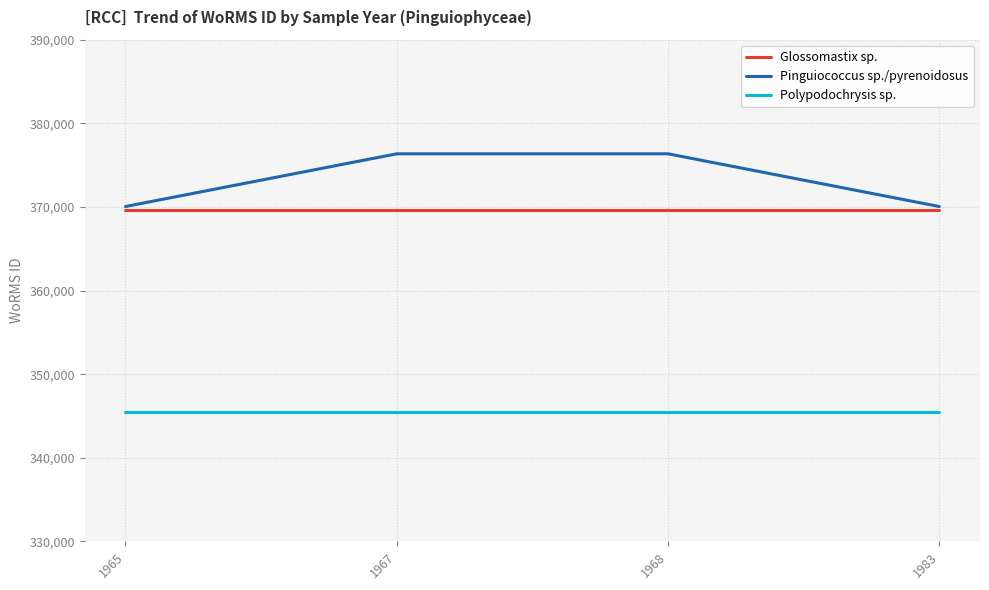

True or false: Polypodochrysis sp. and Pinguiococcus sp./pyrenoidosus intersect in this chart.

False